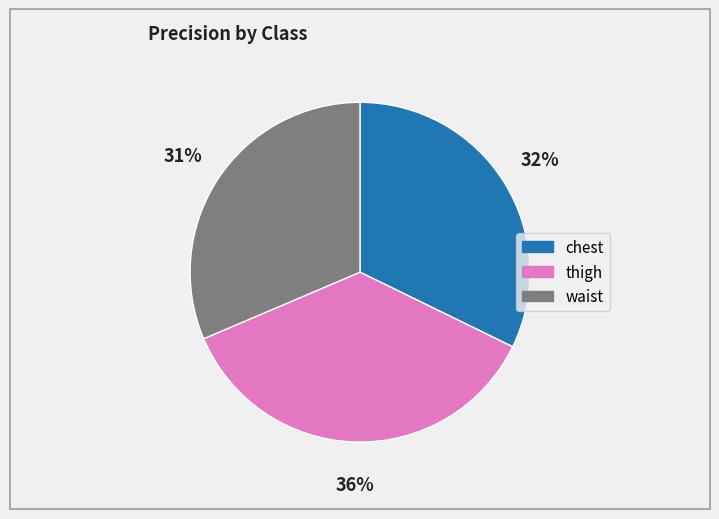

Combined, do chest and thigh account for over 50%?

Yes